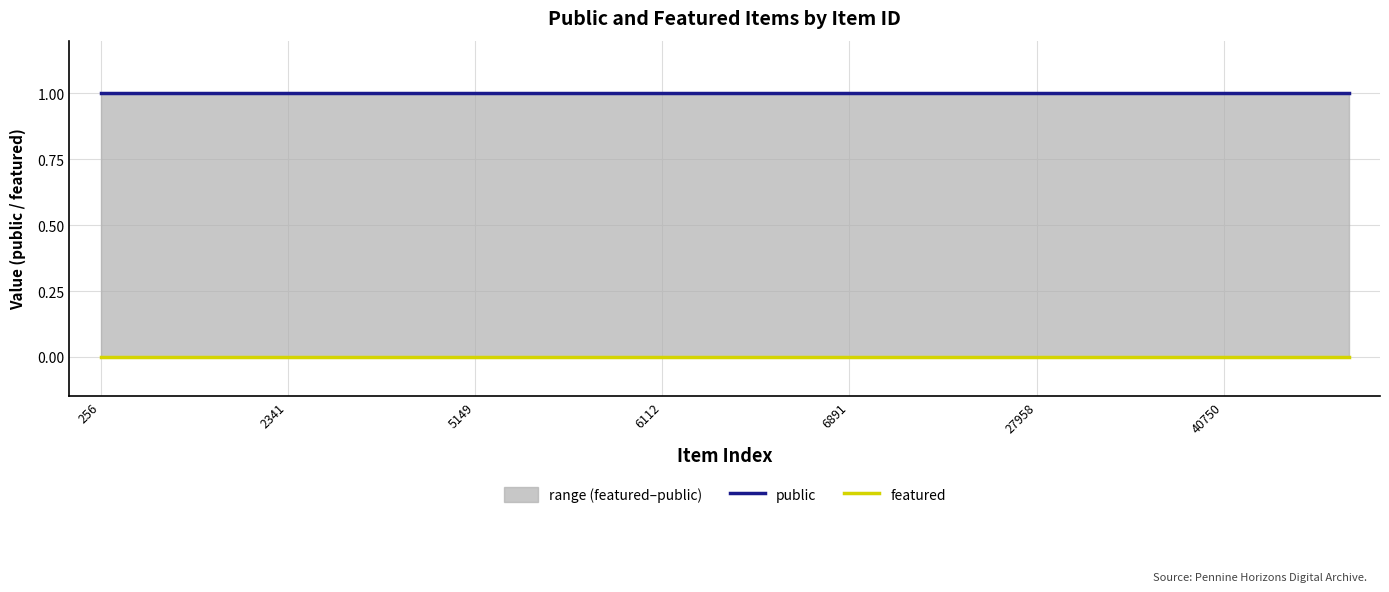

True or false: public and featured cross at least once.

False